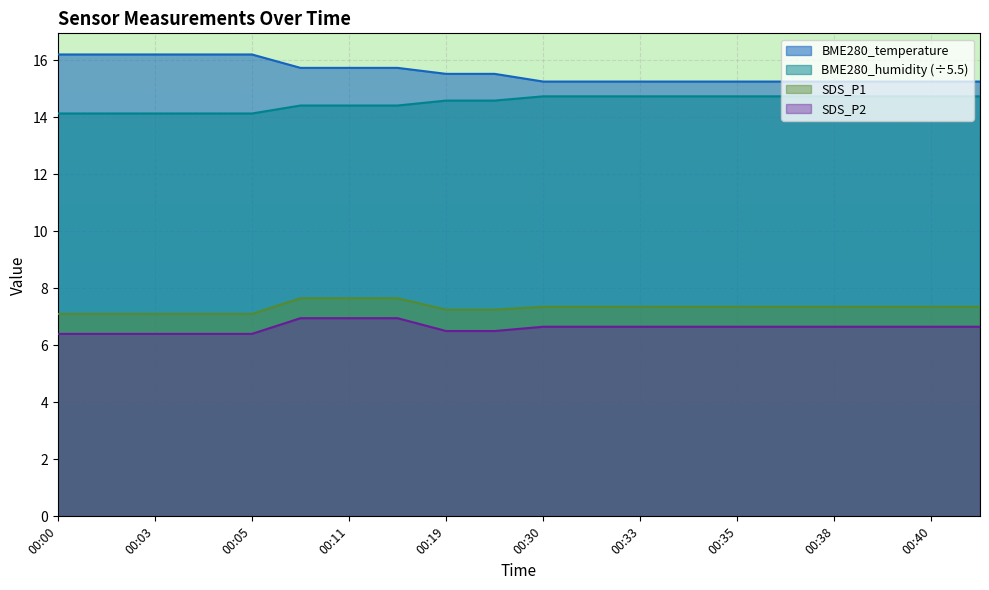

List the labels in order of SDS_P2 value, smallest first.

00:00, 00:02, 00:03, 00:04, 00:05, 00:19, 00:22, 00:30, 00:32, 00:33, 00:34, 00:35, 00:37, 00:38, 00:39, 00:40, 00:40+, 00:09, 00:11, 00:13